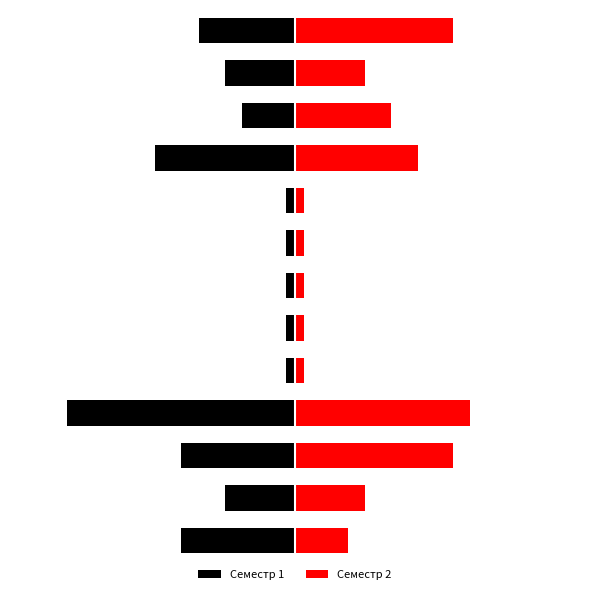

Reading right to left, transcribe all the data shown in this chart.

Семестр 1: 12=-169.2	11=-123.1	10=-92.3	9=-246.2	8=-15.4	7=-15.4	6=-15.4	5=-15.4	4=-15.4	3=-400.0	2=-200.0	1=-123.1	0=-200.0
Семестр 2: 12=276.9	11=123.1	10=169.2	9=215.4	8=15.4	7=15.4	6=15.4	5=15.4	4=15.4	3=307.7	2=276.9	1=123.1	0=92.3